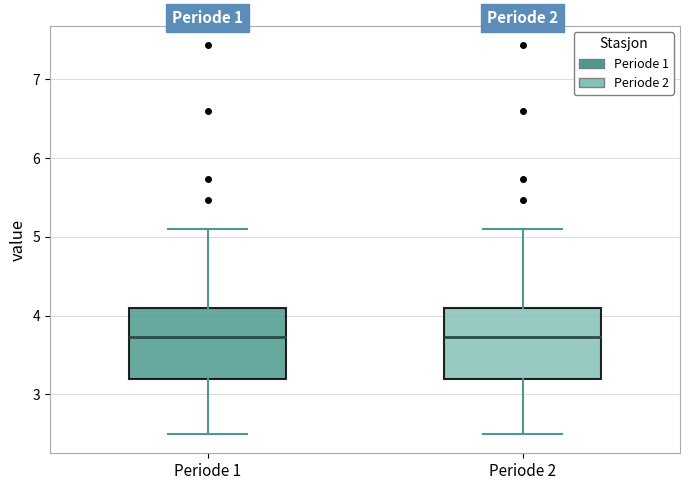

Reading left to right, read every box against the y-axis: the position of its median line, the range the box covers, and the ends of its whiskers. The values are not printed on the chart, so give them approximately, as read against the axis.

Periode 1: median 3.7, box 3.2 to 4.1, whiskers 2.5 to 5.1
Periode 2: median 3.7, box 3.2 to 4.1, whiskers 2.5 to 5.1